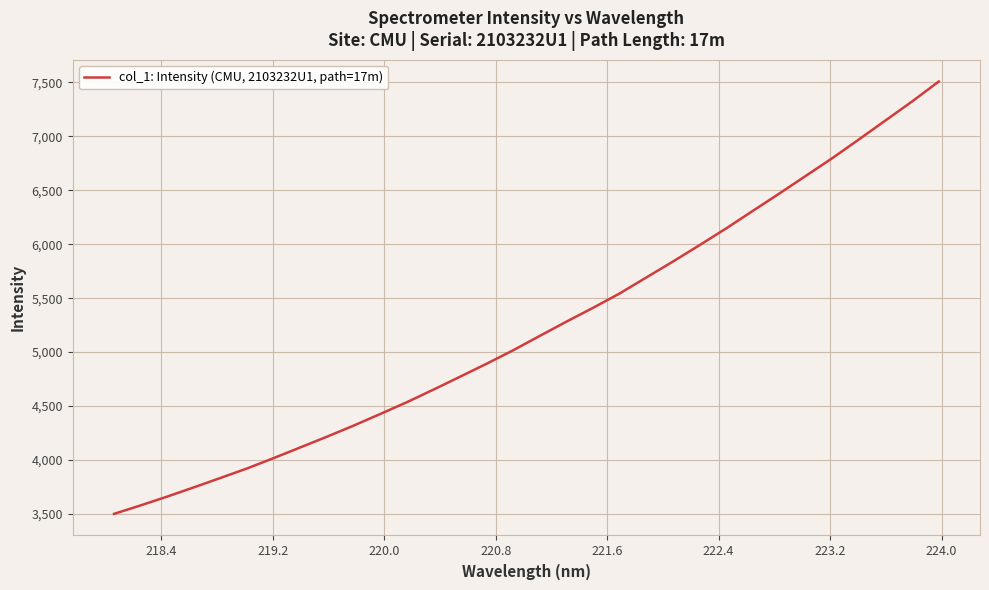

What is the difference between the second highest and minimum values?

3822.7